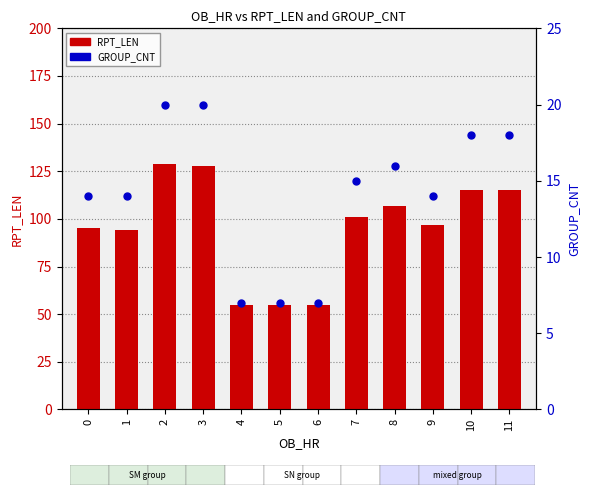

Which series has the largest total across all categories?

RPT_LEN